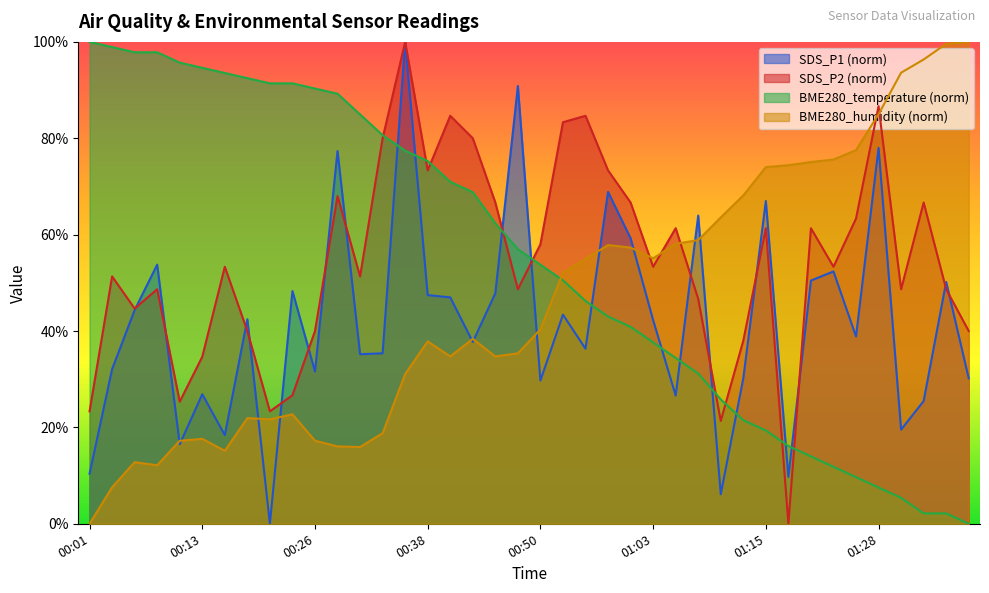

Where is the first local maximum for SDS_P1?

00:08